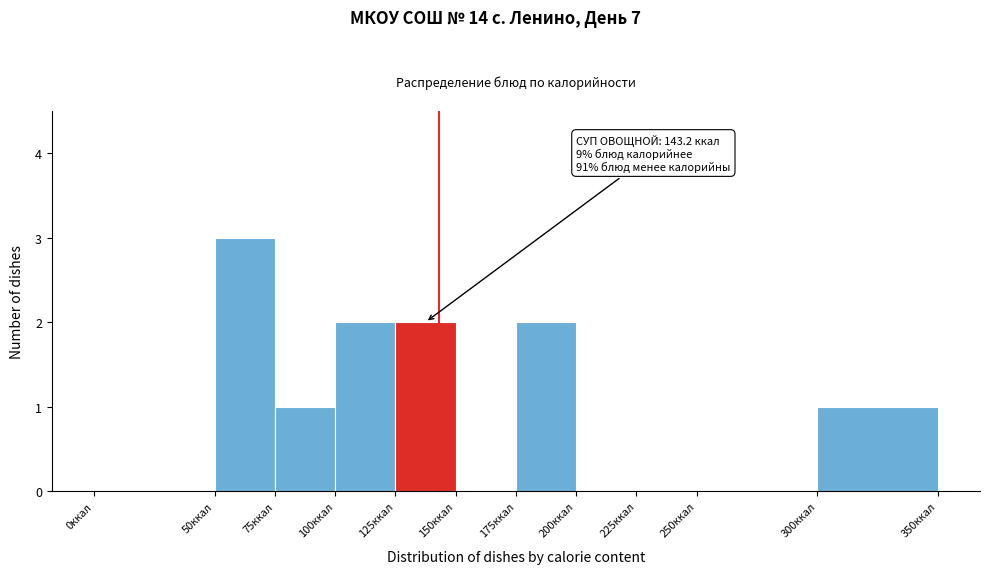

Which range on the x-axis has the tallest bar?

50 to 75